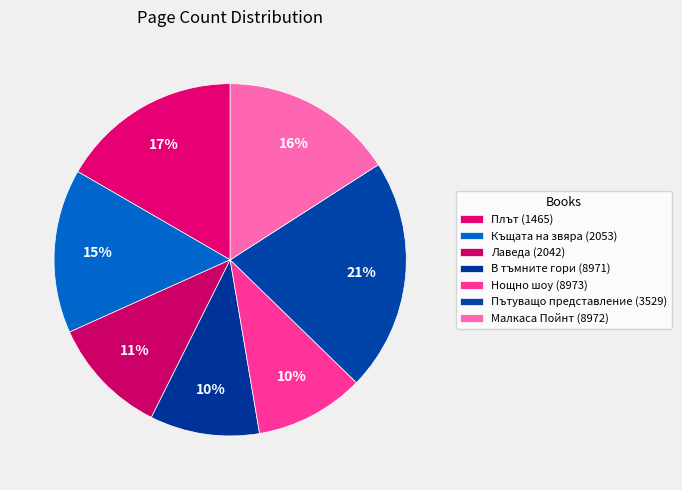

Does Малкаса Пойнт (8972) account for over 50% of the chart?

No